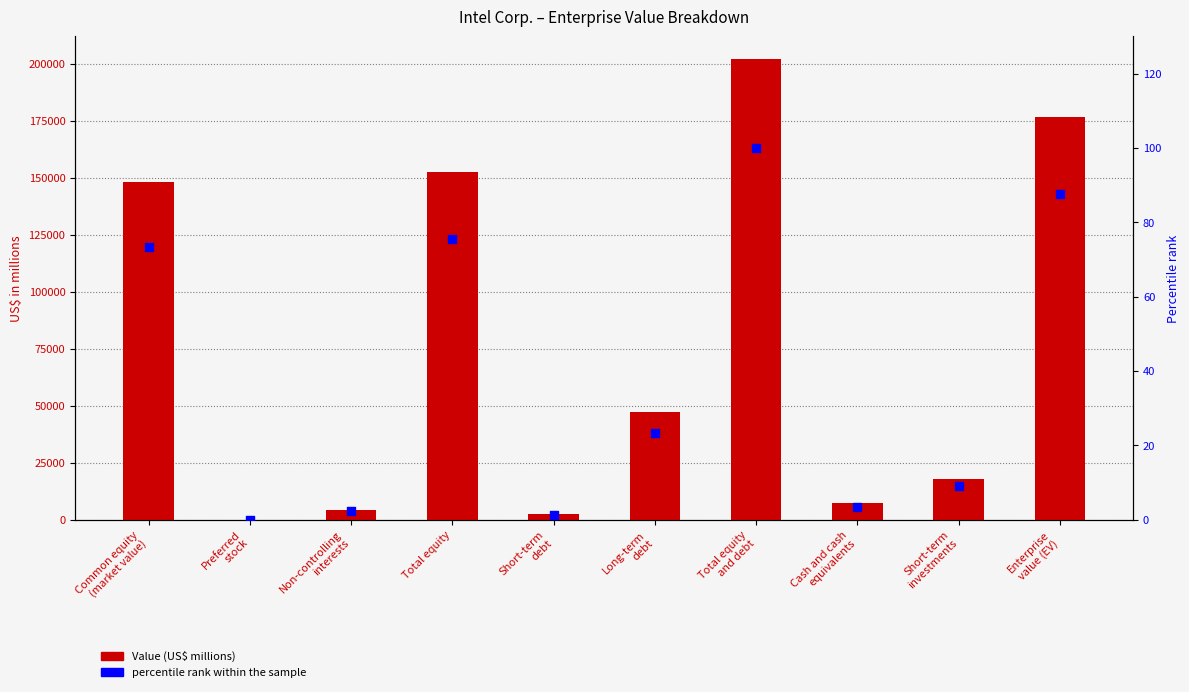

Is the value of Value (US$ millions) at Total equity greater than the value of percentile rank within the sample at Total equity?

Yes